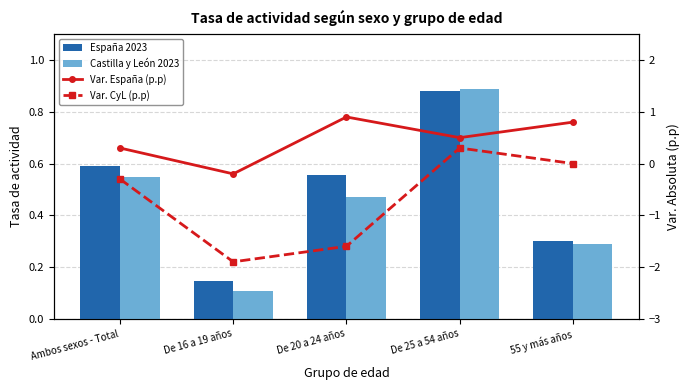

What is the label of the 4th bar from the left?

De 25 a 54 años